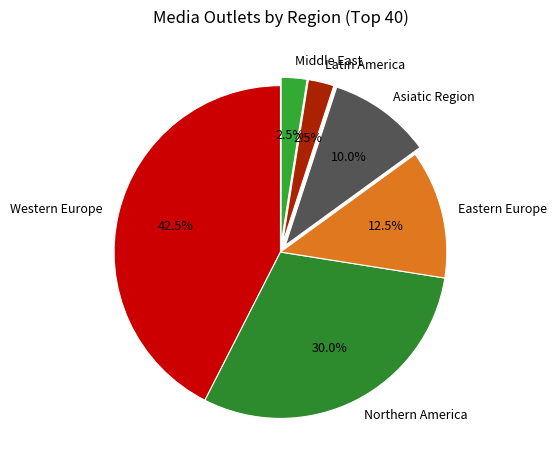

Approximately how many times larger is the value at Eastern Europe compared to Northern America?

0.4